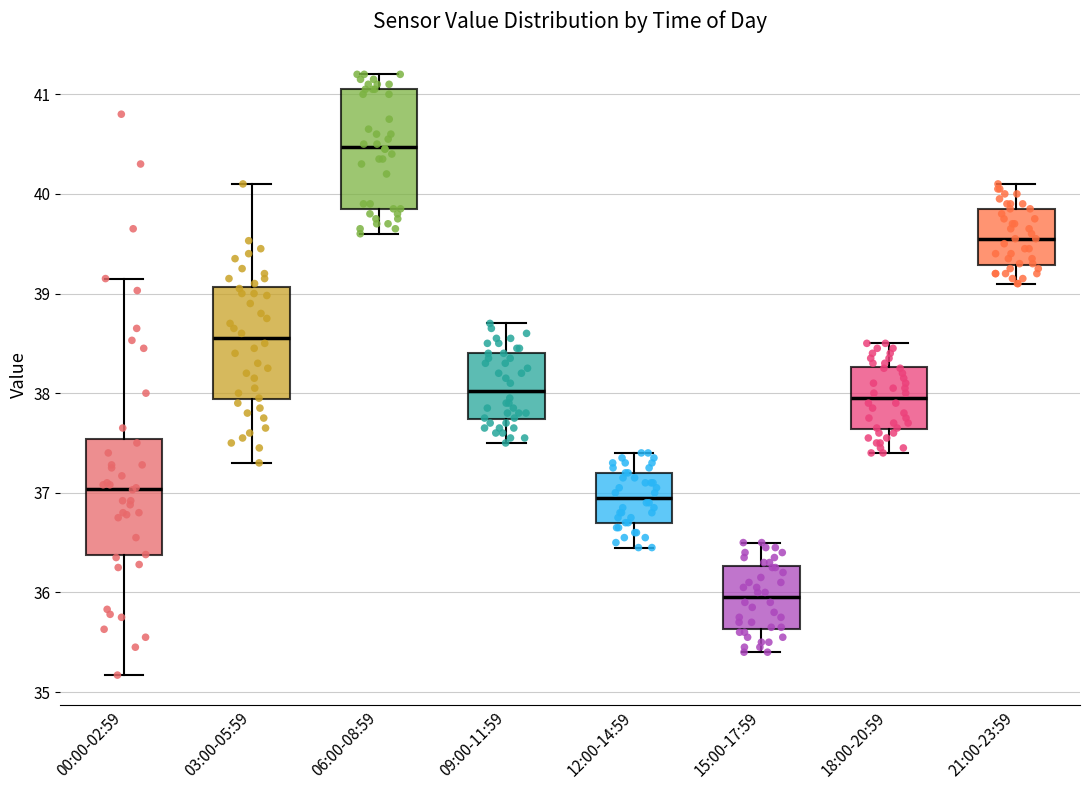

Reading left to right, read every box against the y-axis: the position of its median line, the range the box covers, and the ends of its whiskers. The values are not printed on the chart, so give them approximately, as read against the axis.

00:00-02:59: median 37.0, box 36.4 to 37.5, whiskers 35.2 to 39.2
03:00-05:59: median 38.6, box 37.9 to 39.1, whiskers 37.3 to 40.1
06:00-08:59: median 40.5, box 39.9 to 41.1, whiskers 39.6 to 41.2
09:00-11:59: median 38.0, box 37.7 to 38.4, whiskers 37.5 to 38.7
12:00-14:59: median 37.0, box 36.7 to 37.2, whiskers 36.5 to 37.4
15:00-17:59: median 36.0, box 35.6 to 36.3, whiskers 35.4 to 36.5
18:00-20:59: median 38.0, box 37.6 to 38.3, whiskers 37.4 to 38.5
21:00-23:59: median 39.6, box 39.3 to 39.9, whiskers 39.1 to 40.1